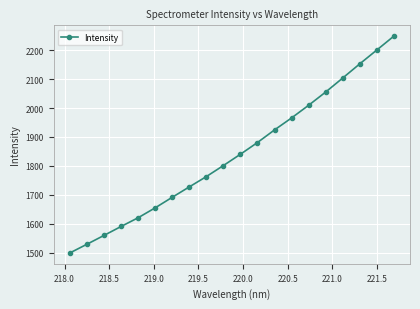

What is the sum of all values?

36818.0